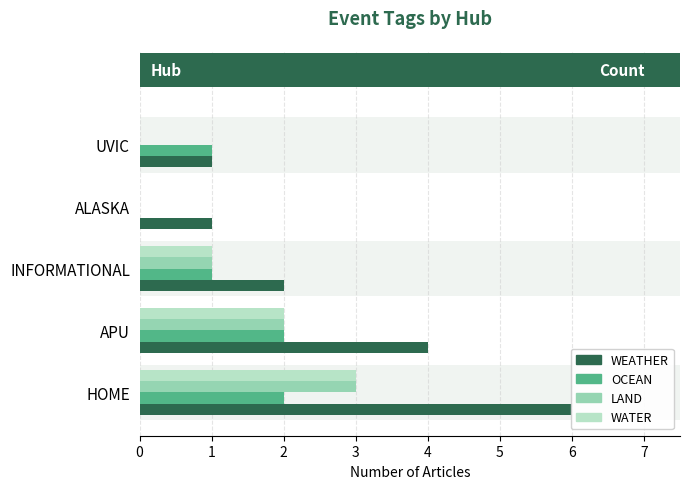

What is the total value across all series at HOME?

14